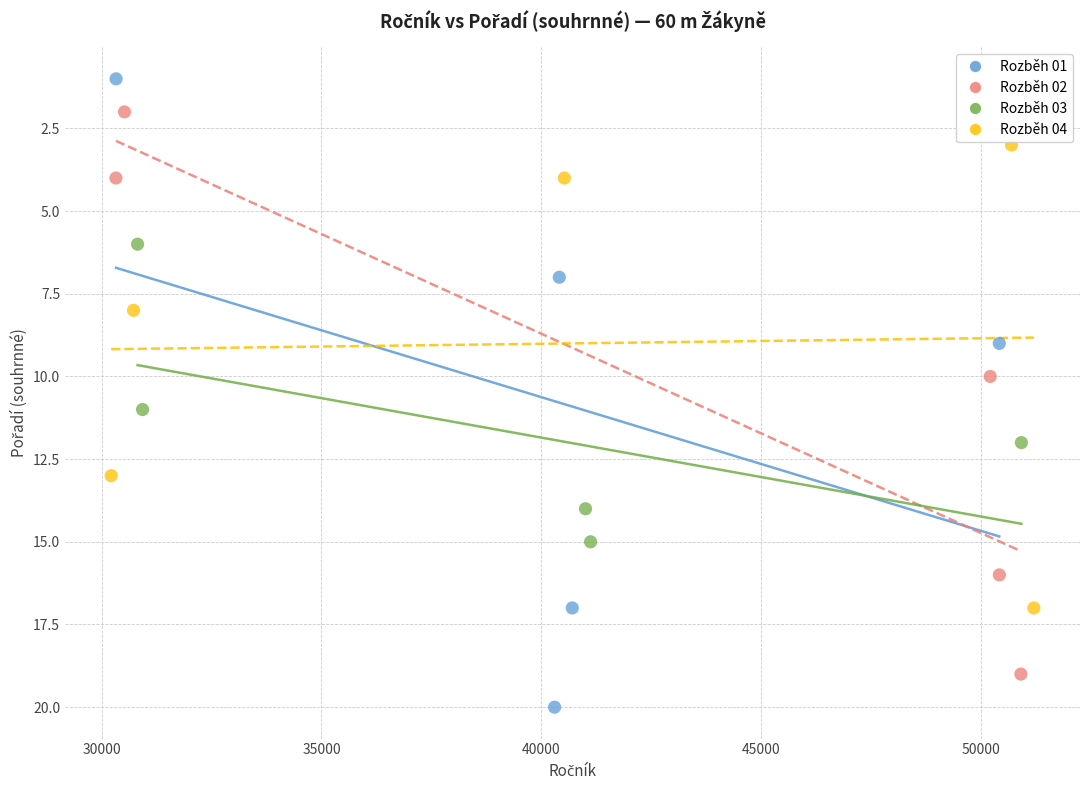

Which series reaches the maximum Y coordinate?

Rozběh 01